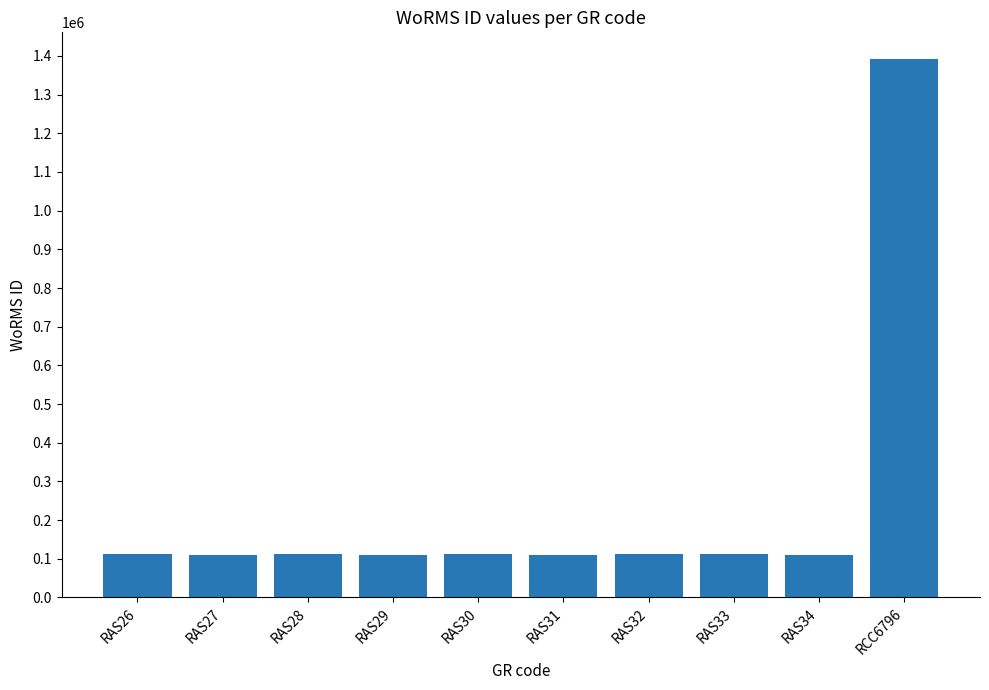

What is the value of the 7th bar from the left?

111621